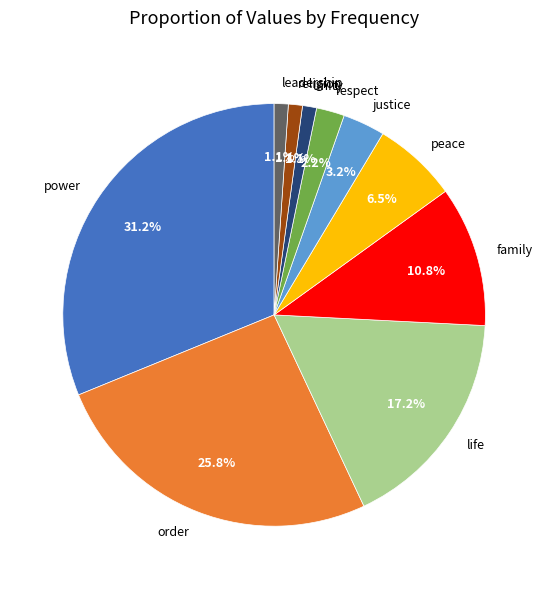

Does justice represent more than half of the total?

No